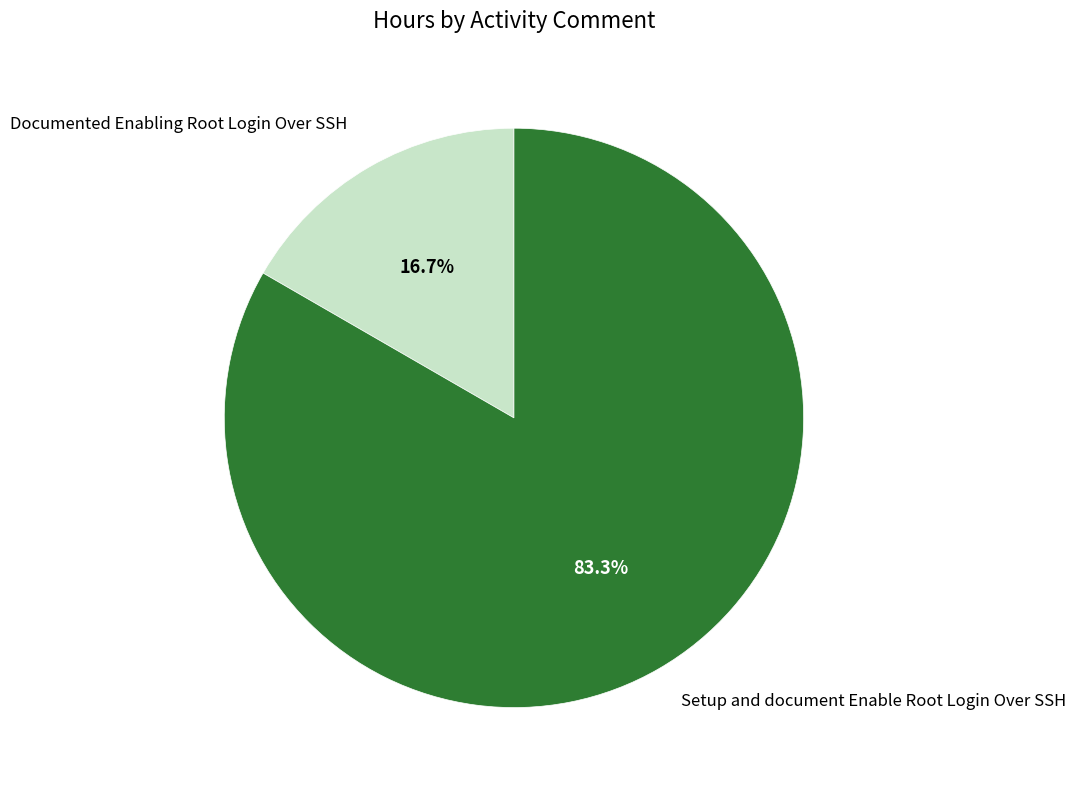

To the nearest percent, what is the average slice percentage?

50%